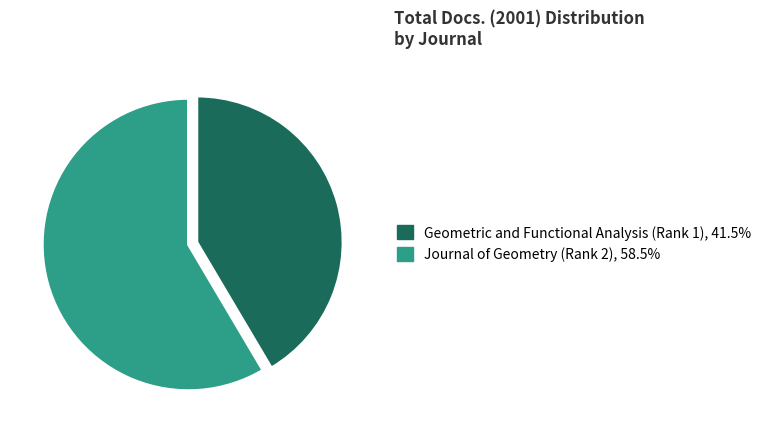

Rank the categories by value from lowest to highest.

Geometric and Functional Analysis (Rank 1), Journal of Geometry (Rank 2)